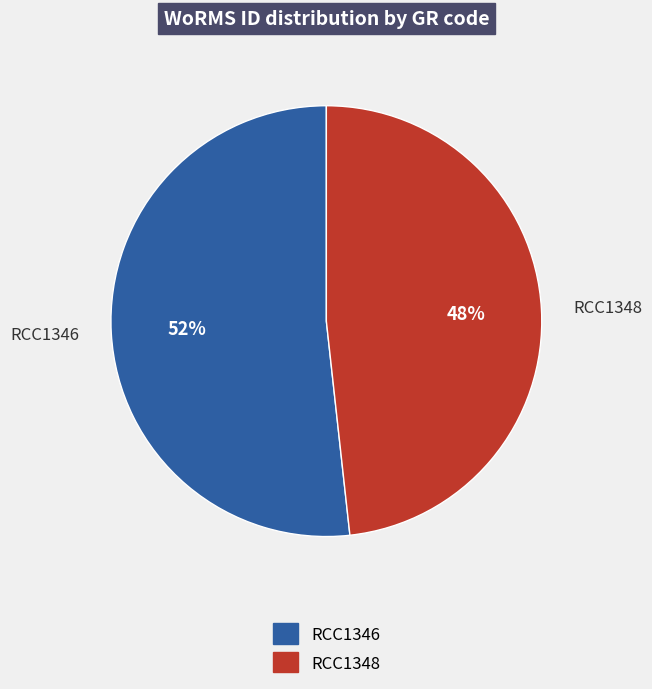

Which category has the biggest portion of the pie?

RCC1346